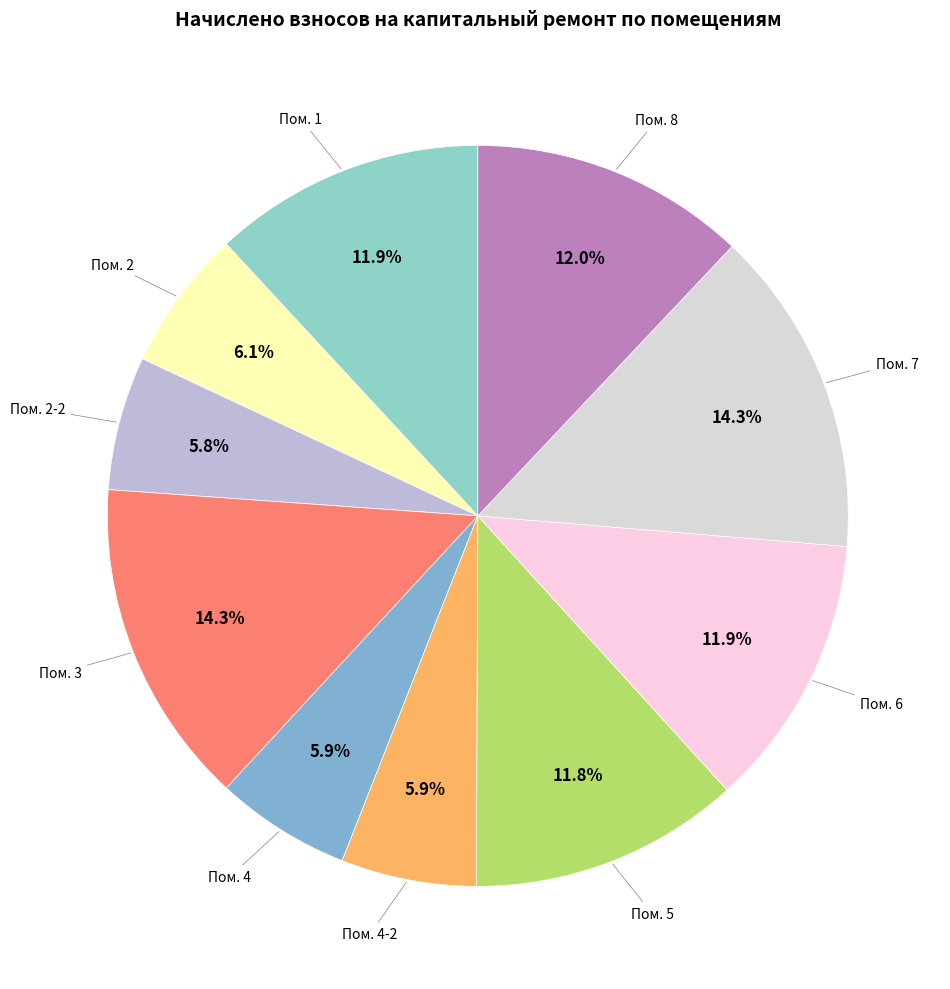

Is there a majority slice in this chart?

No